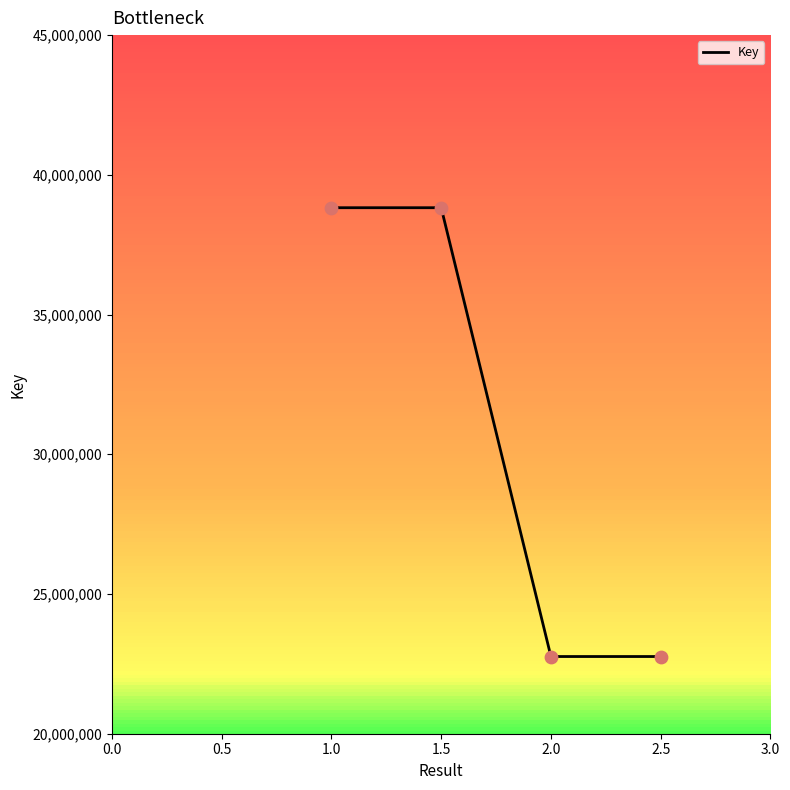

Which has a higher value, 2.0 or 1.5?

1.5